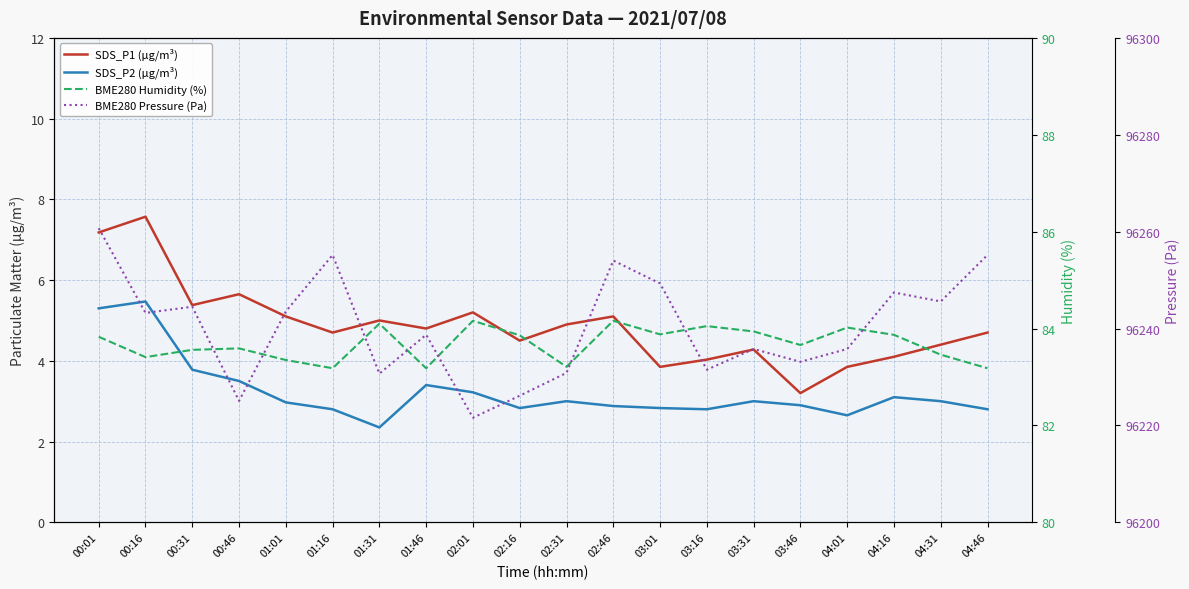

How many lines are shown in the chart?

4